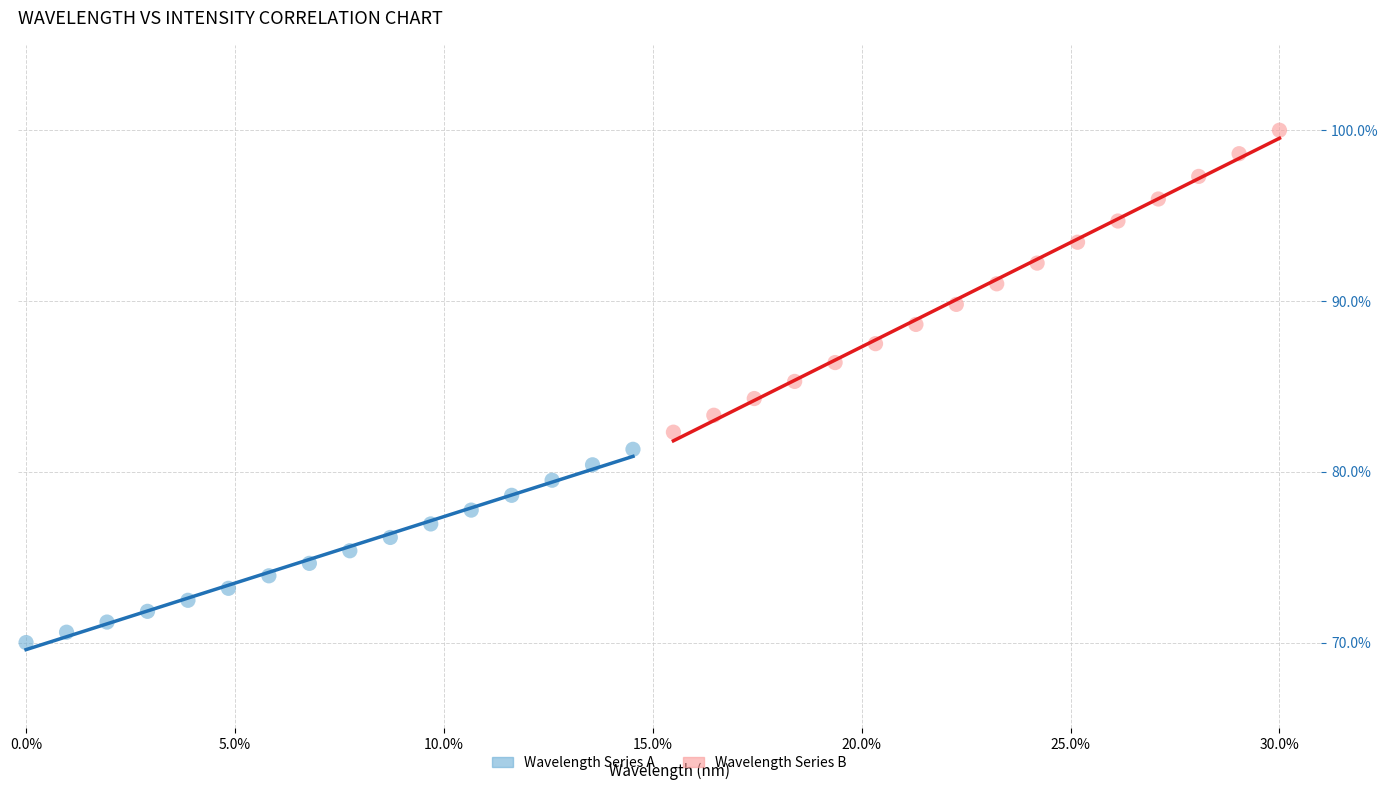

Which series contains the highest Y value?

Wavelength Series B